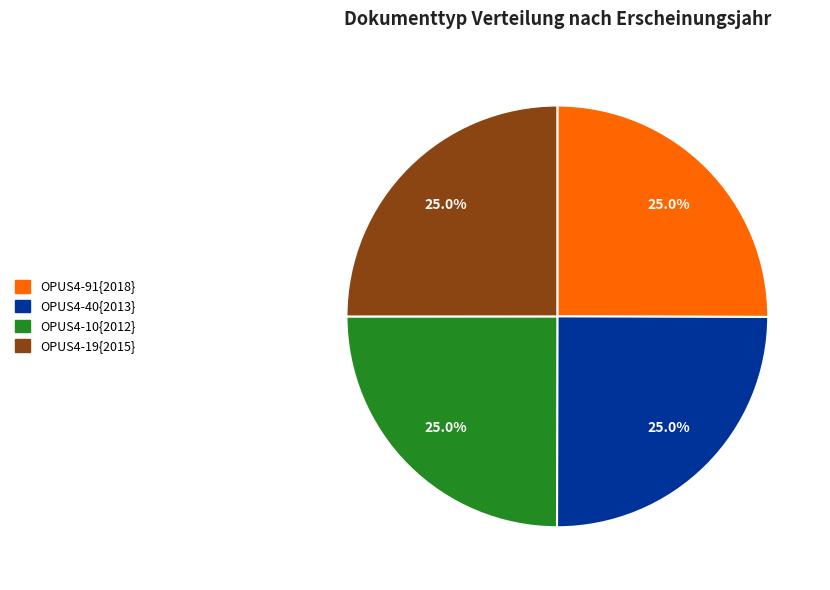

To the nearest percent, what is the average slice percentage?

25%